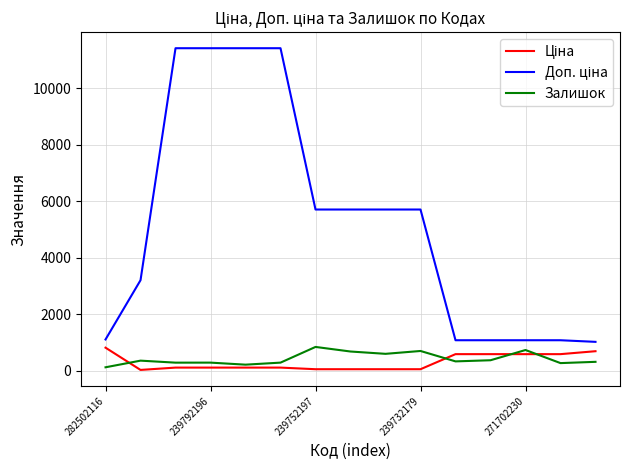

What is the greatest value displayed?

11410.0